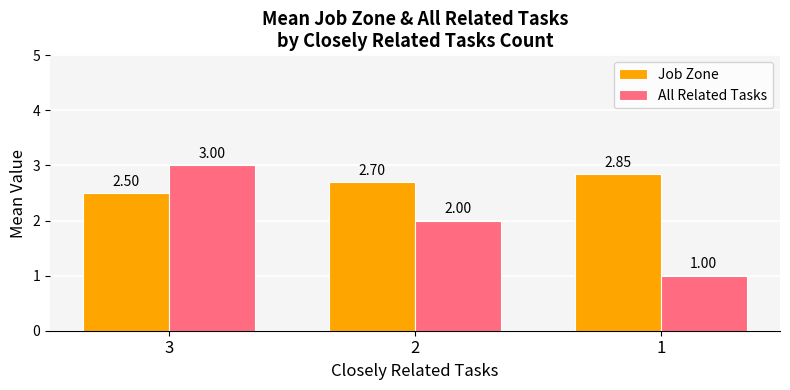

What is the average value of the Job Zone series?

2.7